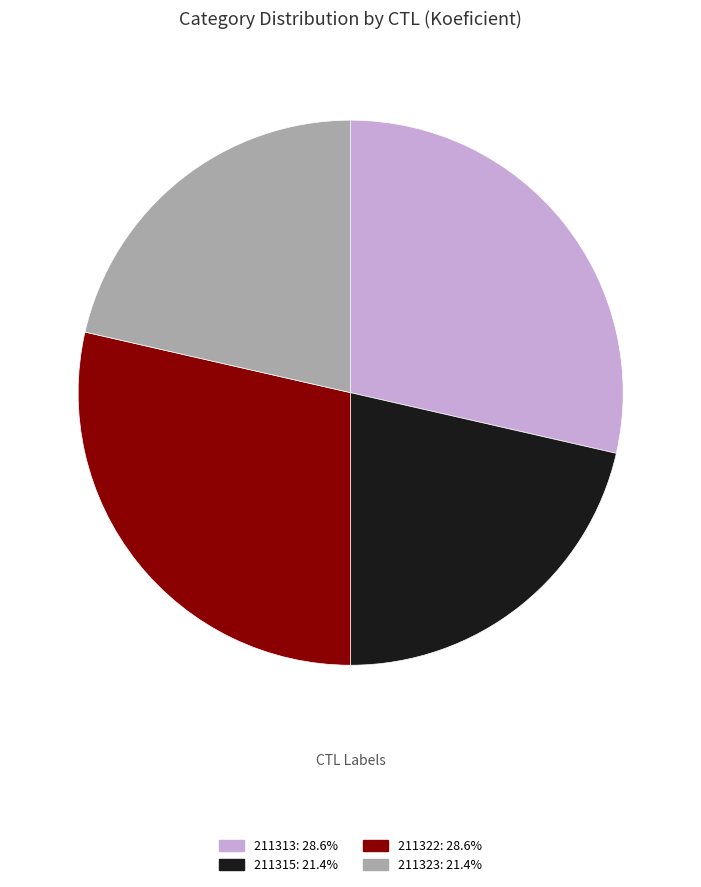

What is the ratio of the value at 211315: 21.4% to the value at 211323: 21.4%?

1.0